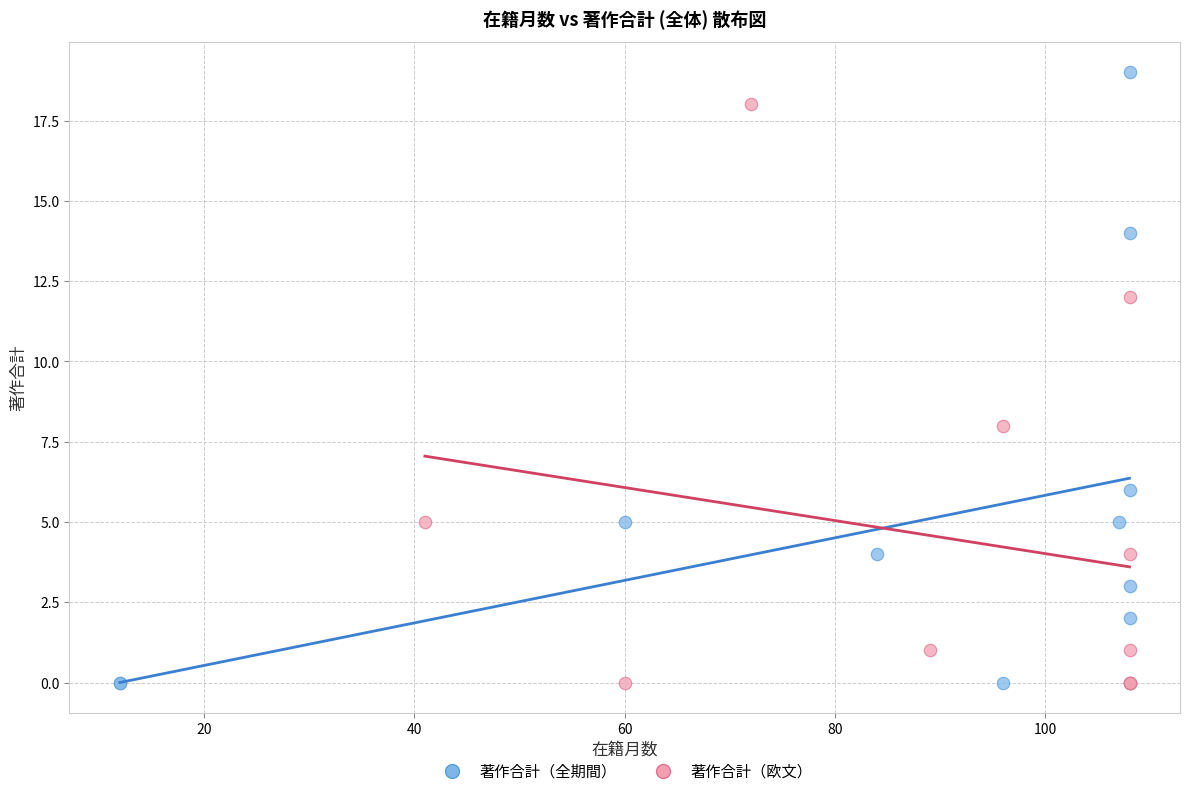

What are all the series names shown in the legend?

著作合計（全期間）, 著作合計（欧文）